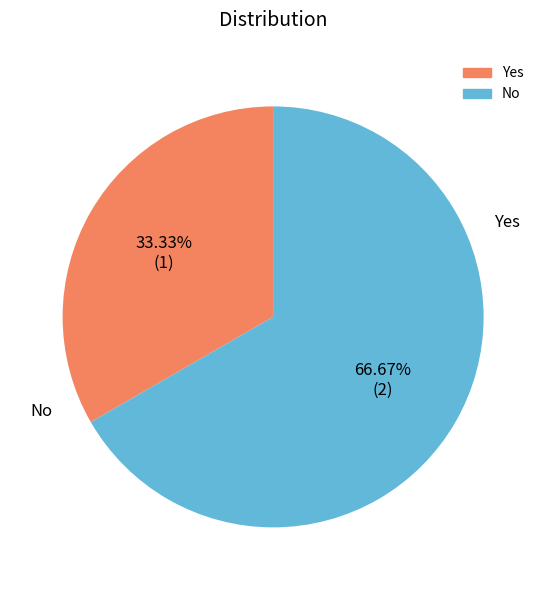

Is there any slice that represents more than half of the pie?

Yes